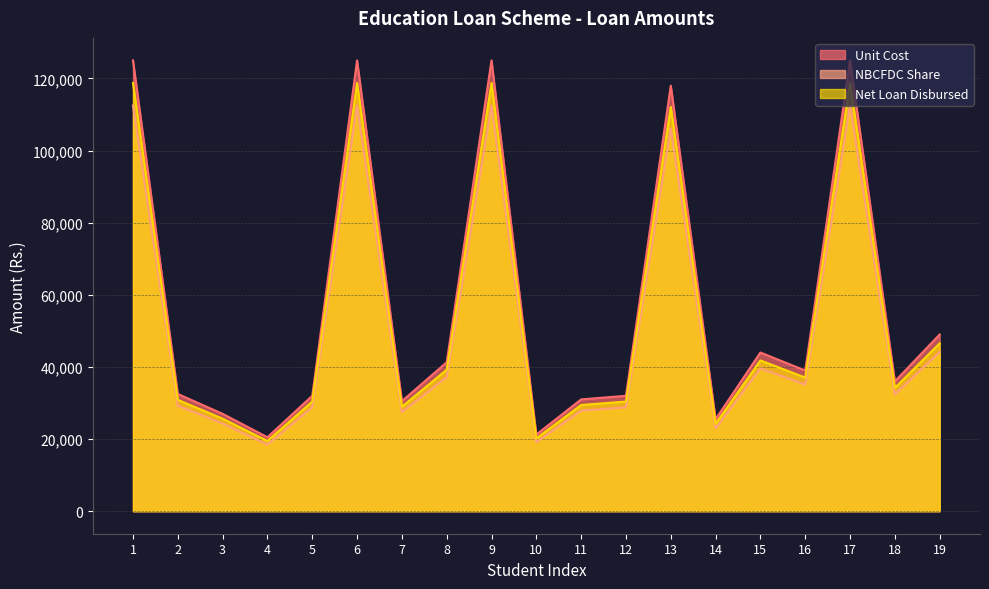

What is the value of the NBCFDC Share point at the 5th from the left?

32000.0